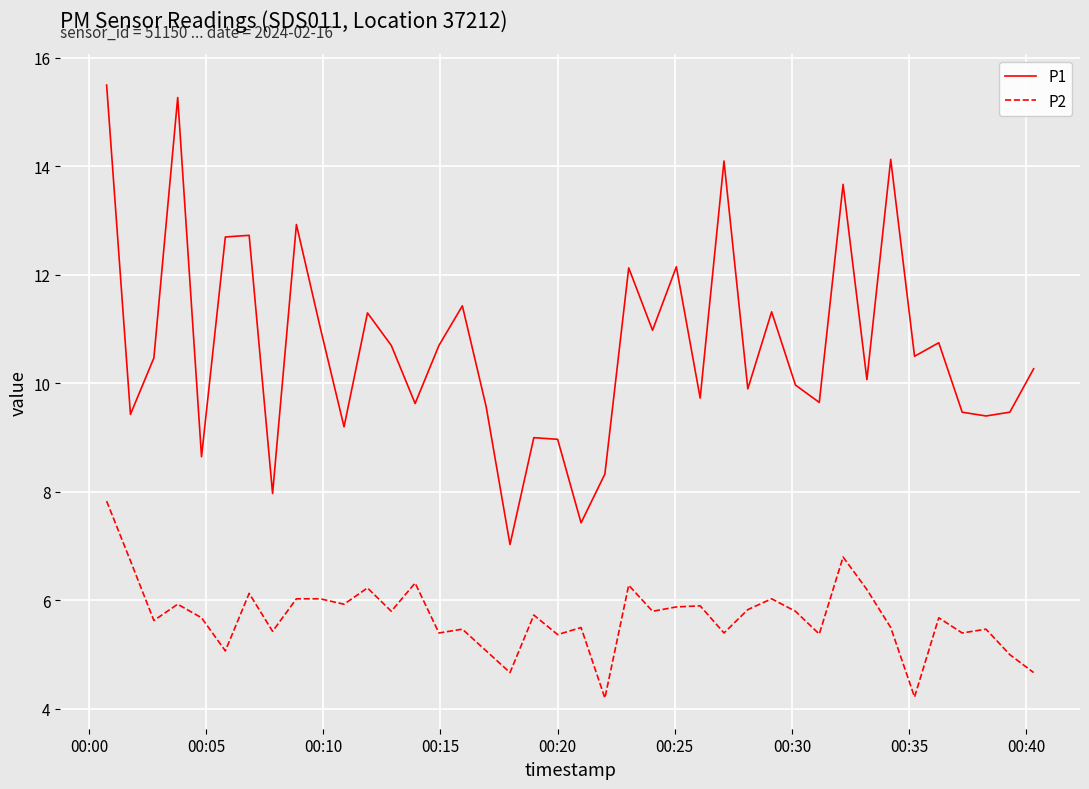

List the series in order of their overall mean, highest first.

P1, P2